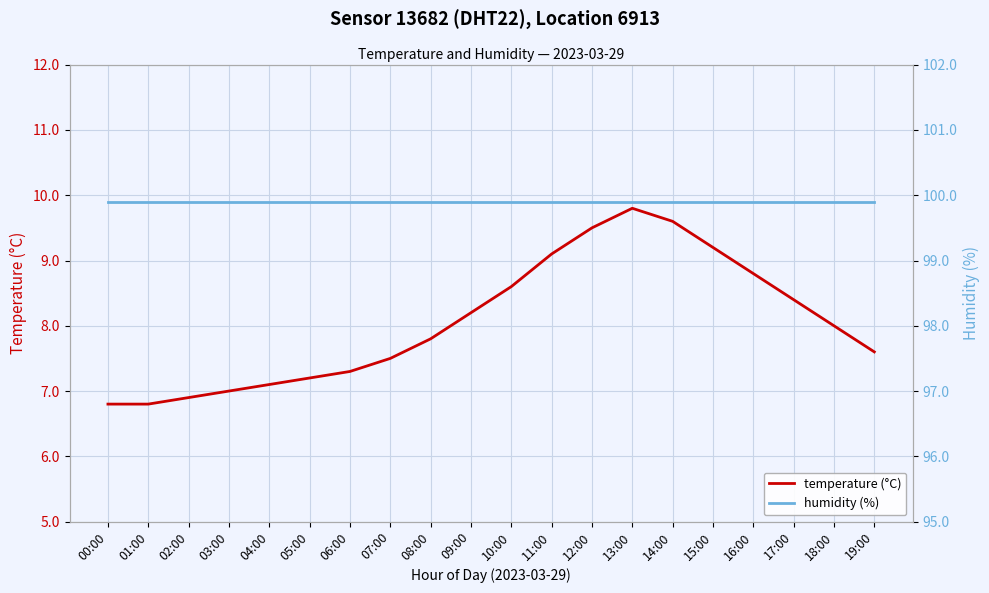

What position from the left is 18:00?

19